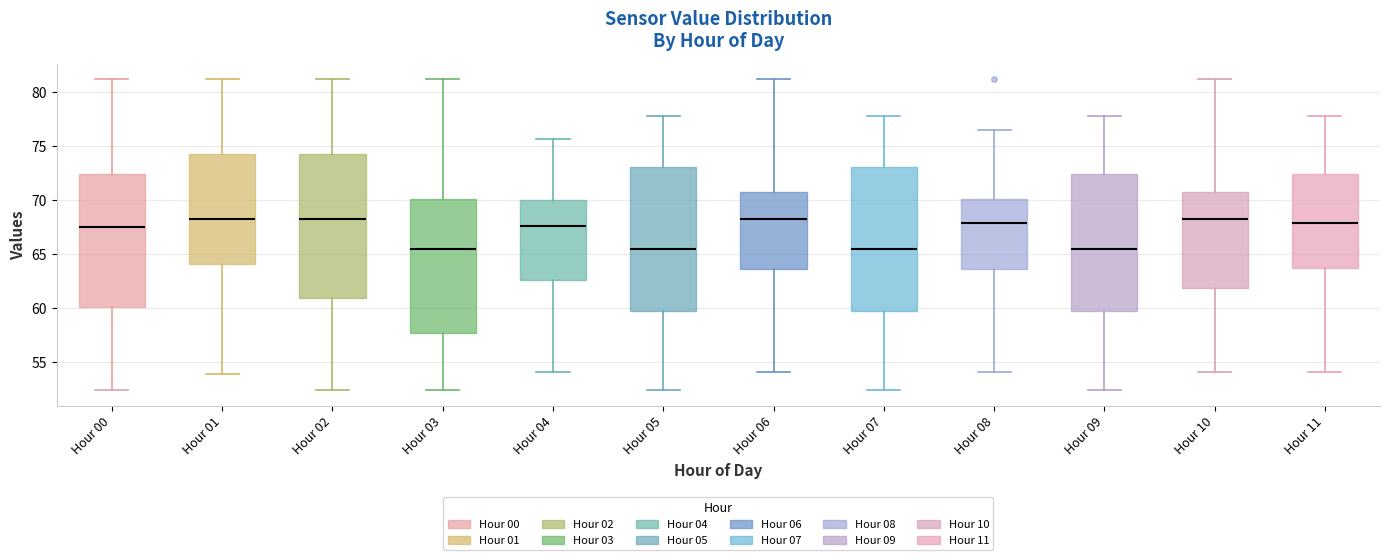

Reading left to right, read every box against the y-axis: the position of its median line, the range the box covers, and the ends of its whiskers. The values are not printed on the chart, so give them approximately, as read against the axis.

Hour 00: median 67.5, box 60.0 to 72.5, whiskers 52.5 to 81.0
Hour 01: median 68.5, box 64.0 to 74.5, whiskers 54.0 to 81.0
Hour 02: median 68.5, box 61.0 to 74.5, whiskers 52.5 to 81.0
Hour 03: median 65.5, box 57.5 to 70.0, whiskers 52.5 to 81.0
Hour 04: median 67.5, box 62.5 to 70.0, whiskers 54.0 to 75.5
Hour 05: median 65.5, box 60.0 to 73.0, whiskers 52.5 to 78.0
Hour 06: median 68.5, box 63.5 to 70.5, whiskers 54.0 to 81.0
Hour 07: median 65.5, box 60.0 to 73.0, whiskers 52.5 to 78.0
Hour 08: median 68.0, box 63.5 to 70.0, whiskers 54.0 to 76.5
Hour 09: median 65.5, box 60.0 to 72.5, whiskers 52.5 to 78.0
Hour 10: median 68.5, box 62.0 to 71.0, whiskers 54.0 to 81.0
Hour 11: median 68.0, box 63.5 to 72.5, whiskers 54.0 to 78.0